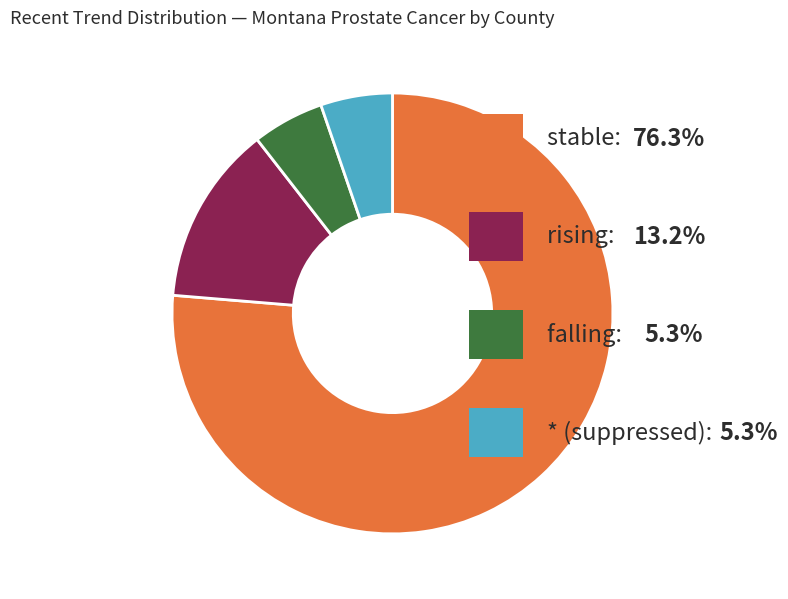

Is there a majority slice in this chart?

Yes